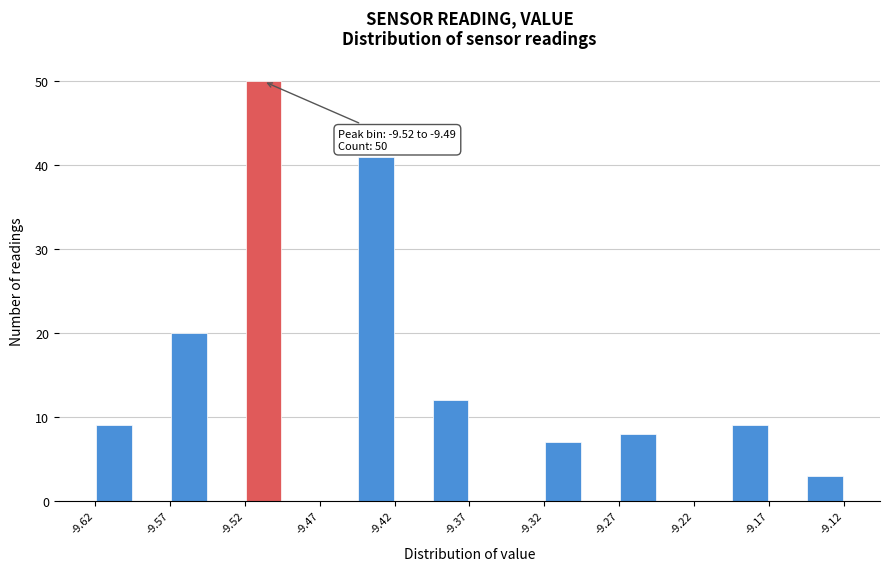

Over which range of the x-axis is the bar tallest?

-9.520 to -9.495